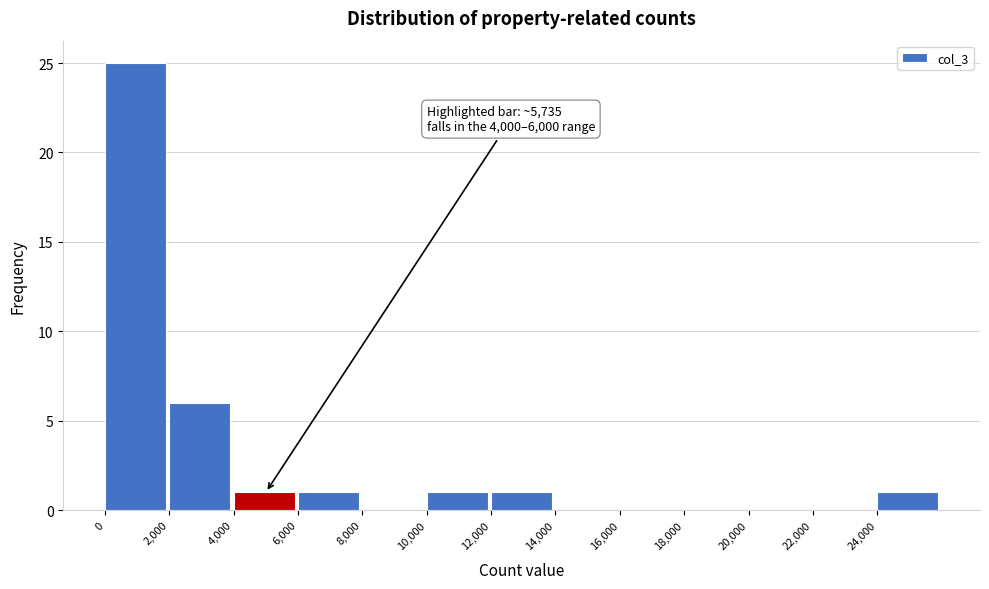

Over which range of the x-axis is the bar tallest?

0 to 2000